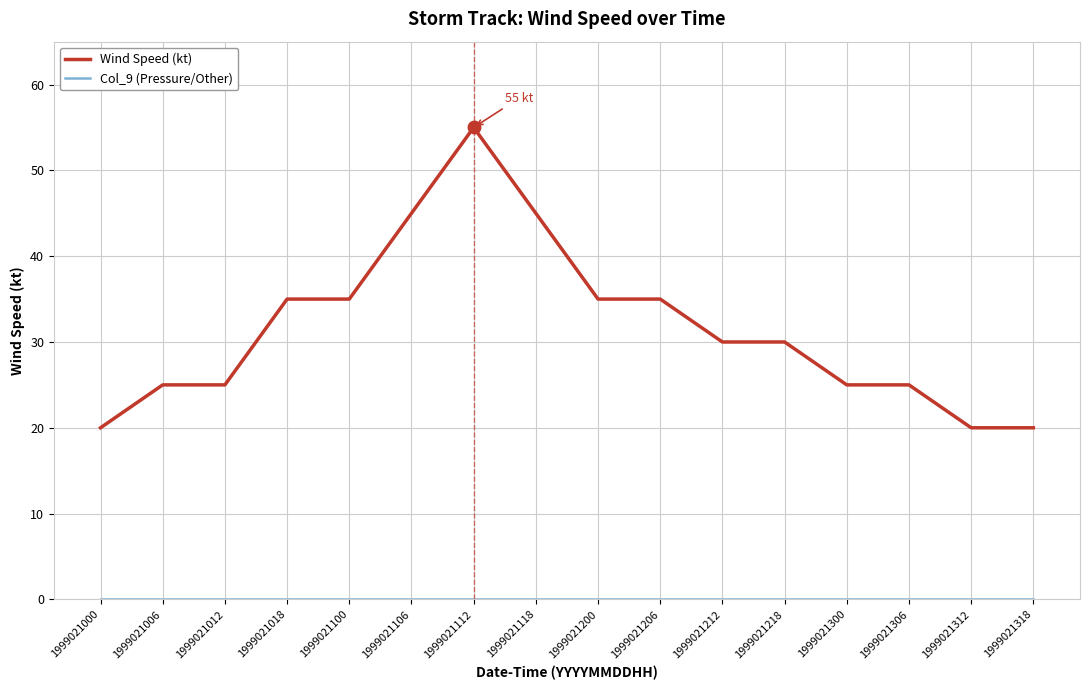

True or false: Wind Speed (kt) has a value of 20 at 1999021000.

True